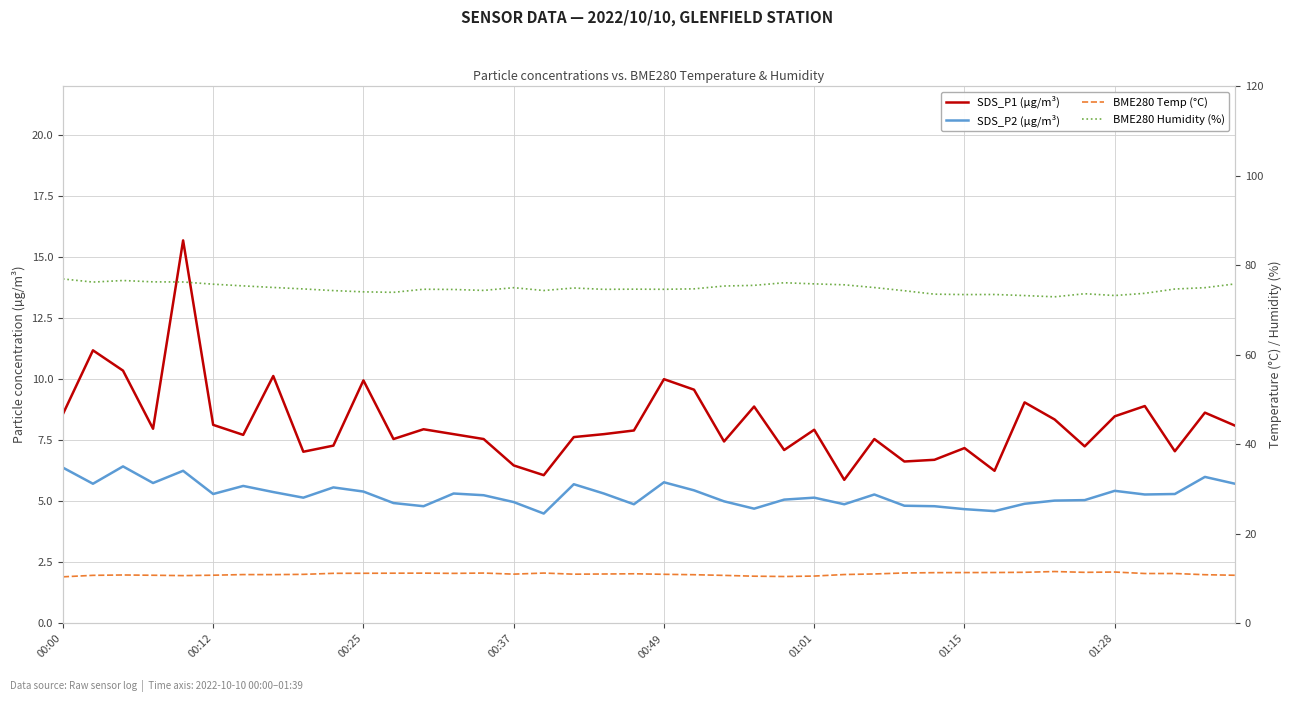

What position from the right is 29?

11